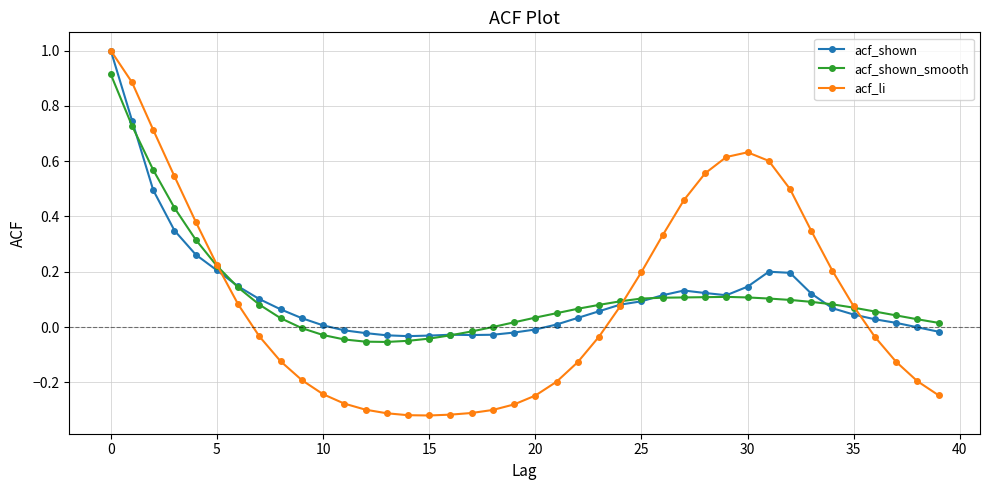

Which series has the largest range (max minus min)?

acf_li